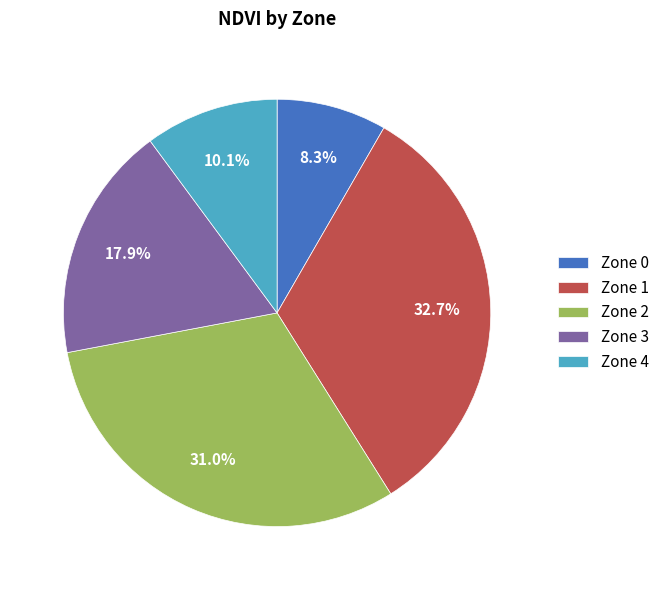

What is the ratio of the value at Zone 4 to the value at Zone 3?

0.6